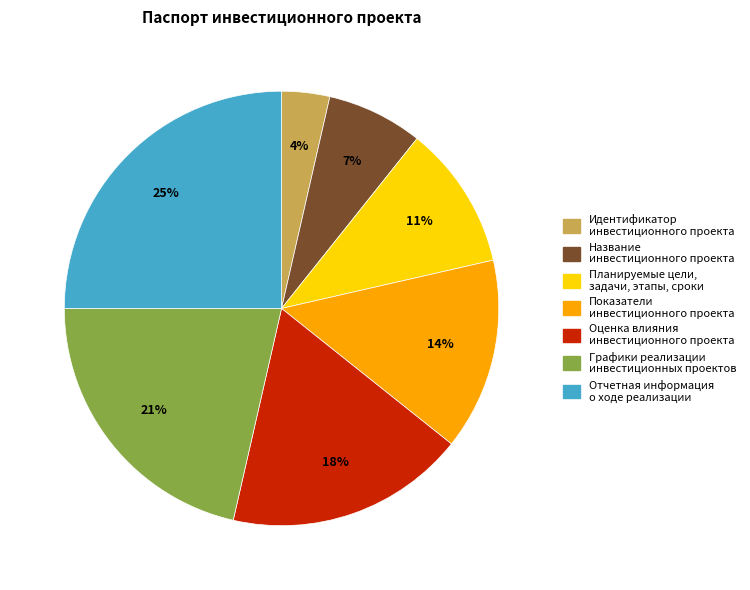

To the nearest percent, what portion does Планируемые цели, задачи, этапы, сроки represent?

11%